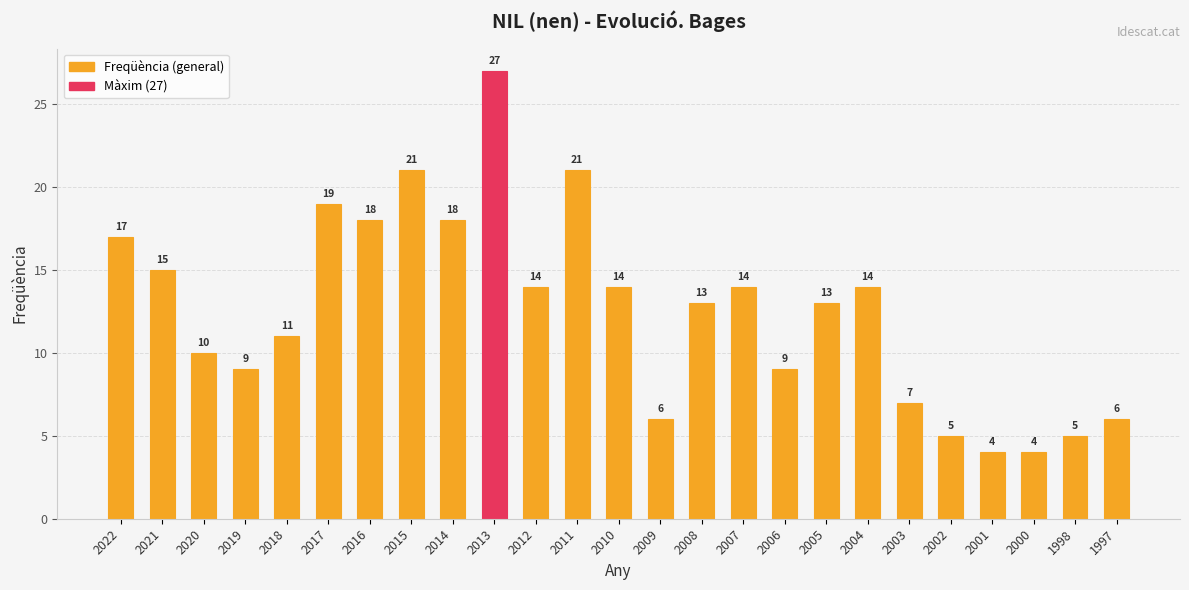

Reading right to left, what are all the values shown in this chart?

6	5	4	4	5	7	14	13	9	14	13	6	14	21	14	27	18	21	18	19	11	9	10	15	17